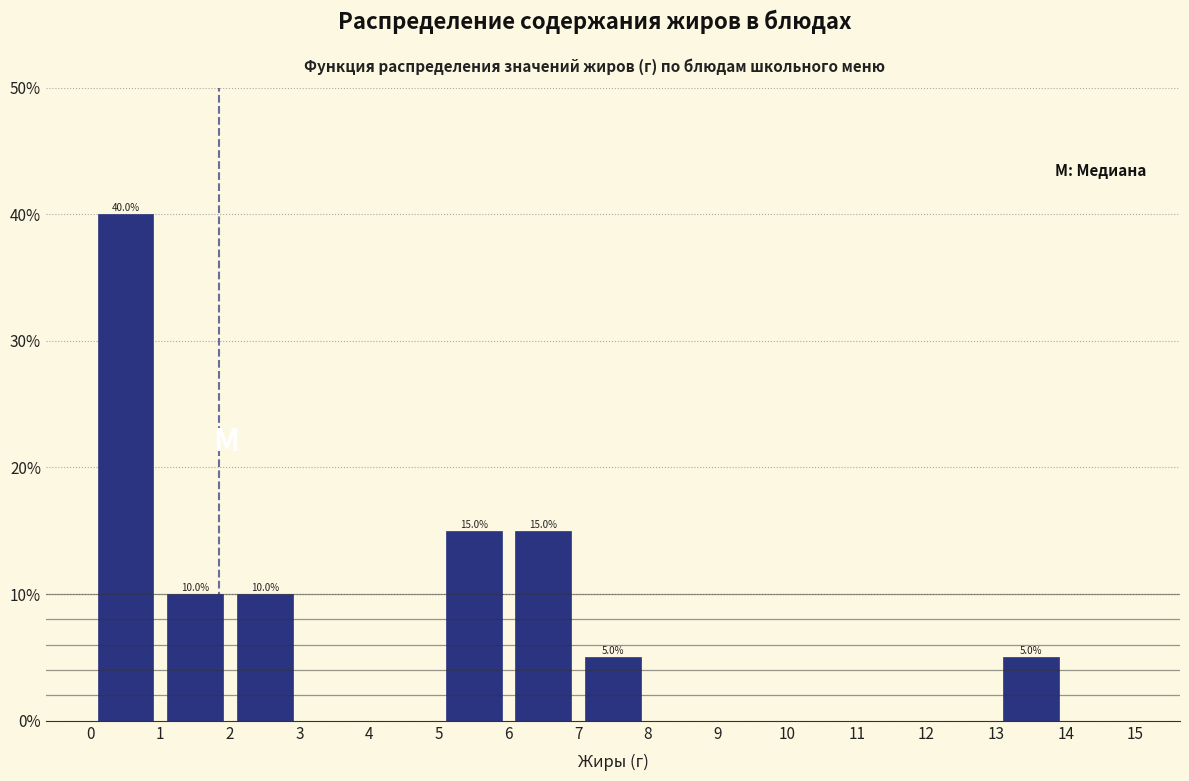

Which range on the x-axis has the tallest bar?

0 to 1